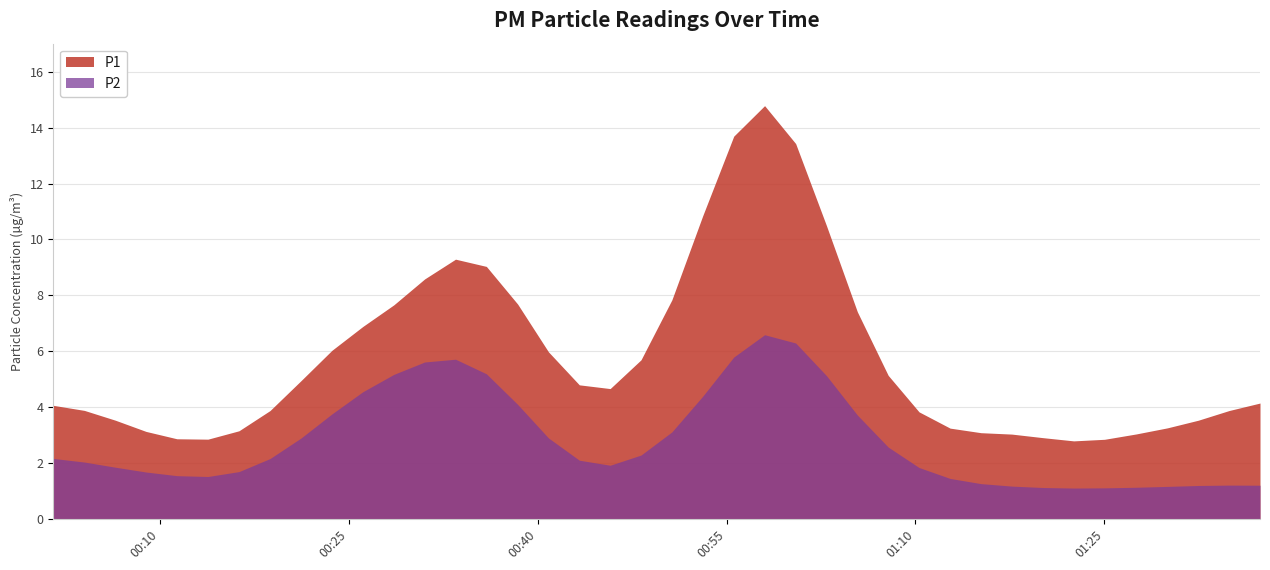

Does the chart display data point markers on the line(s)?

No